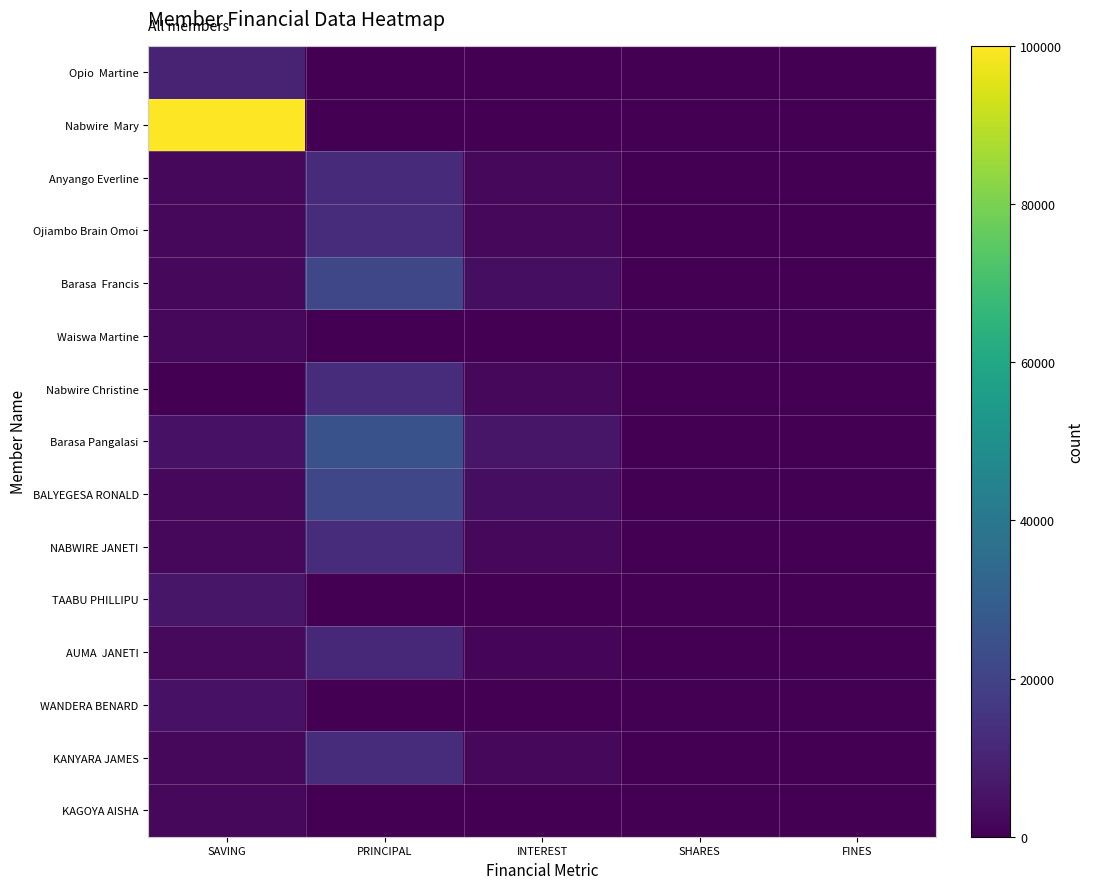

What is the spread (max minus min) of values at PRINCIPAL?

25000